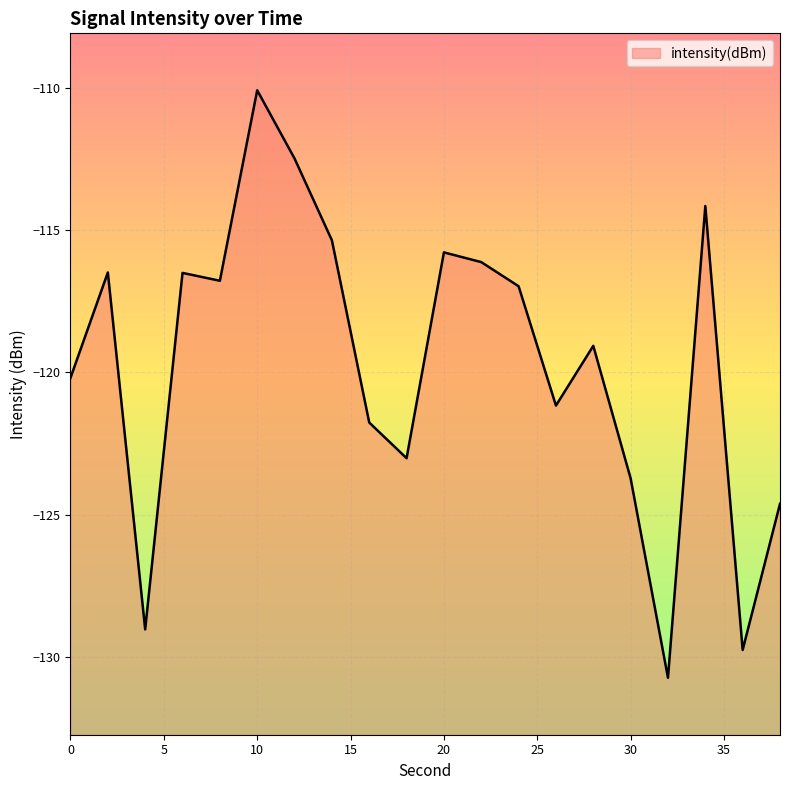

True or false: there are more than 0 points higher than both neighbors.

True